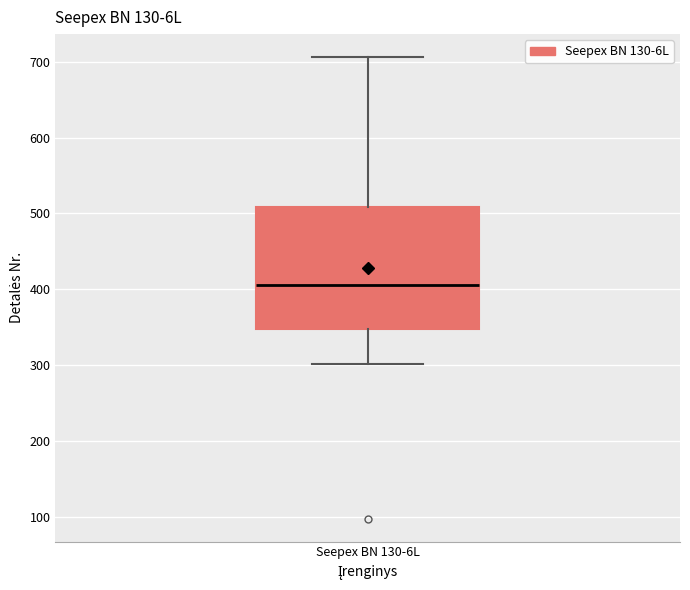

Where does the median line of the box for Seepex BN 130-6L sit on the y-axis? The values are not printed on the chart, so give them approximately, as read against the axis.

410